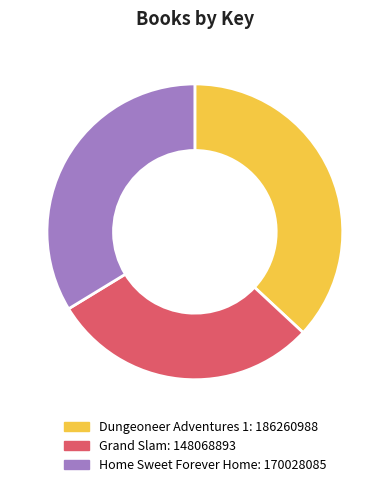

What is the smallest slice in the pie chart?

Grand Slam